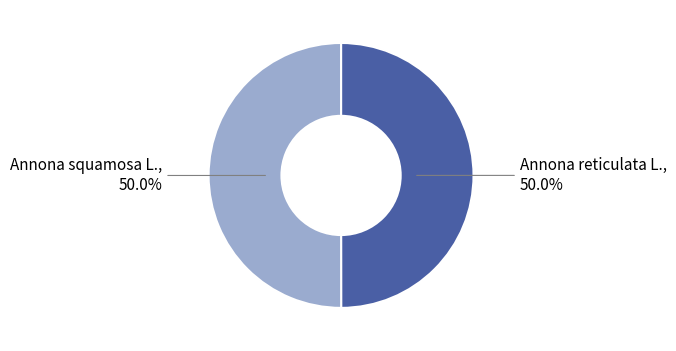

What is the ratio of the value at Annona reticulata L. to the value at Annona squamosa L.?

1.0